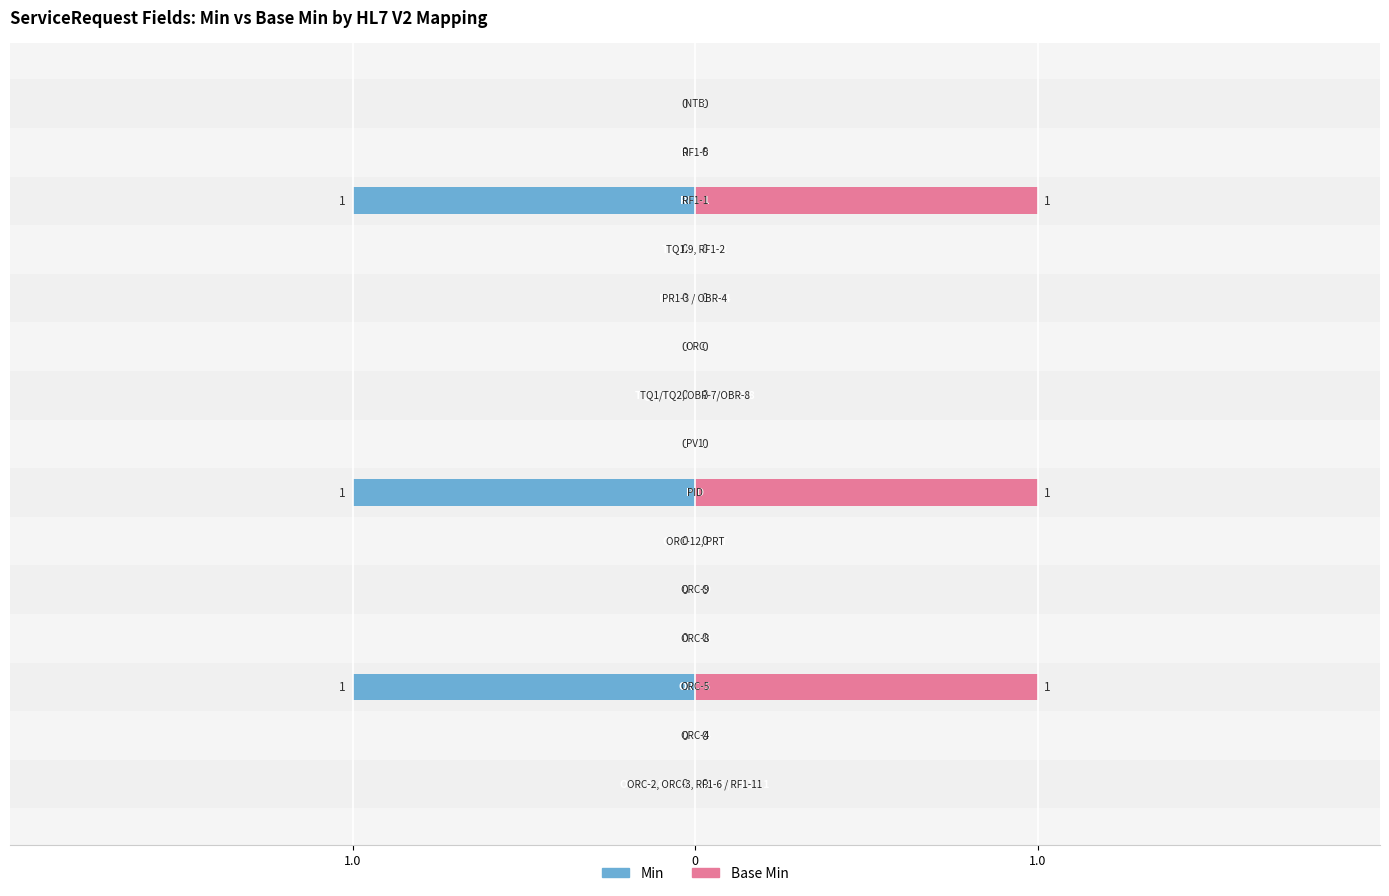

Is it true that Min equals 0 at 13?

True